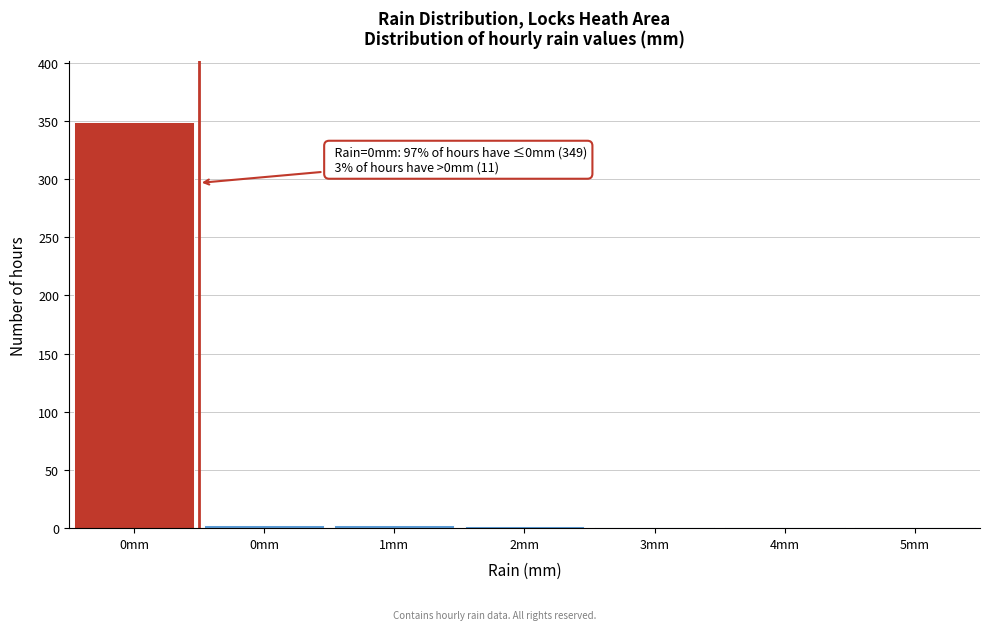

Count the number of categories in the chart.

7